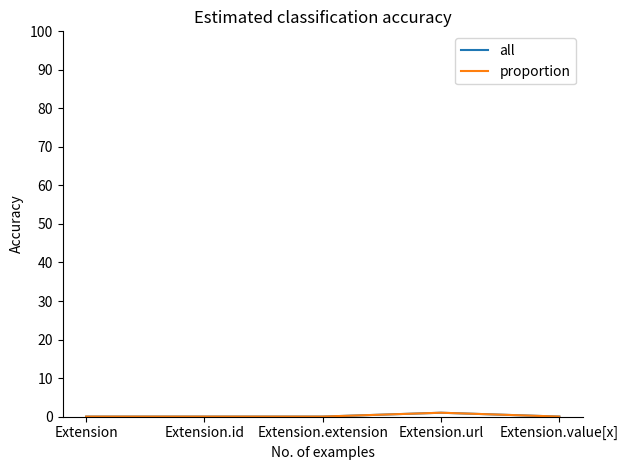

What is the label of the 3rd point from the right?

Extension.extension